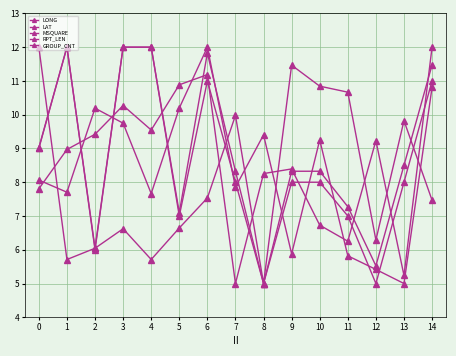

What is the minimum value for LONG?

5.0